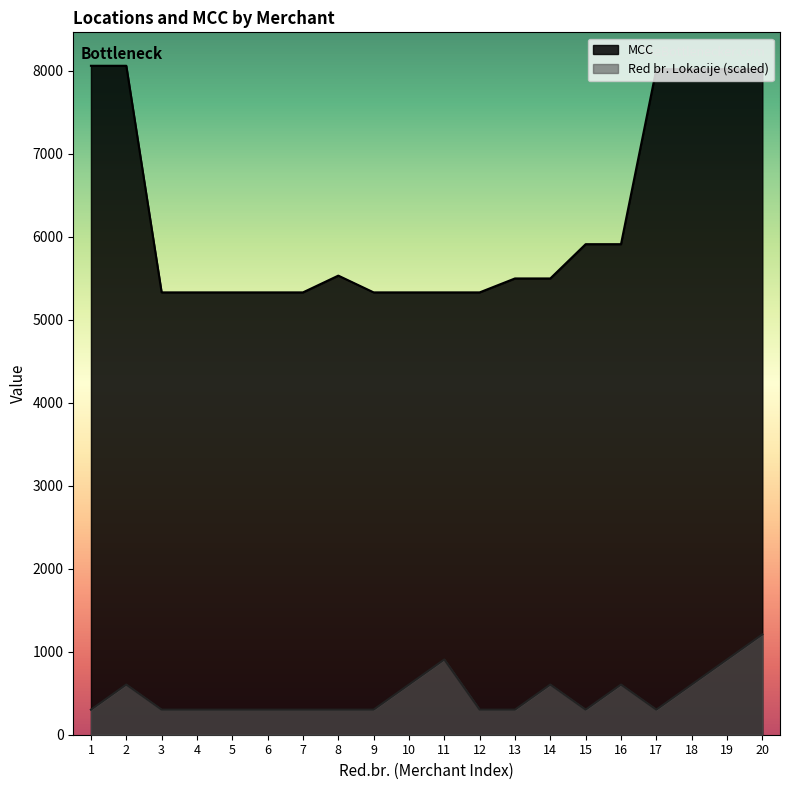

Reading right to left, what are all the values shown in this chart?

Red br. Lokacije: 1209.3	907.0	604.6	302.3	604.6	302.3	604.6	302.3	302.3	907.0	604.6	302.3	302.3	302.3	302.3	302.3	302.3	302.3	604.6	302.3
MCC: 8021.0	8021.0	8021.0	8021.0	5912.0	5912.0	5499.0	5499.0	5331.0	5331.0	5331.0	5331.0	5533.0	5331.0	5331.0	5331.0	5331.0	5331.0	8062.0	8062.0